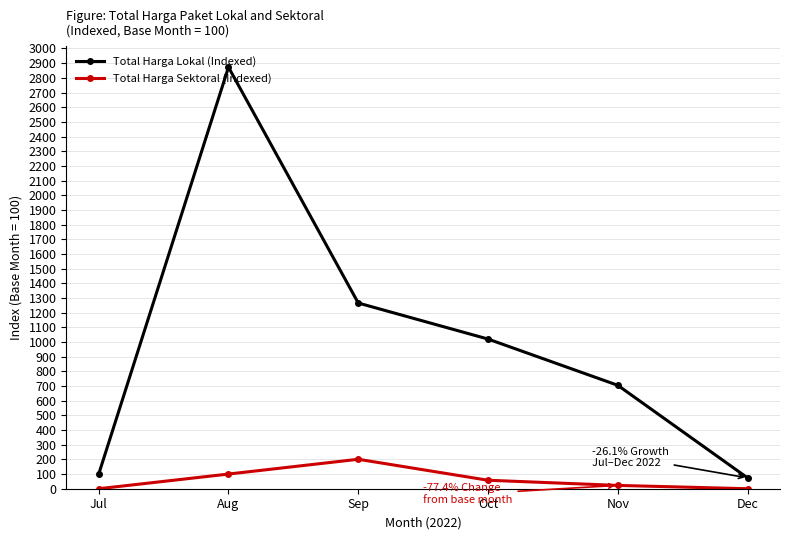

Is the value of Total Harga Sektoral (Indexed) at Oct greater than the value of Total Harga Lokal (Indexed) at Sep?

No